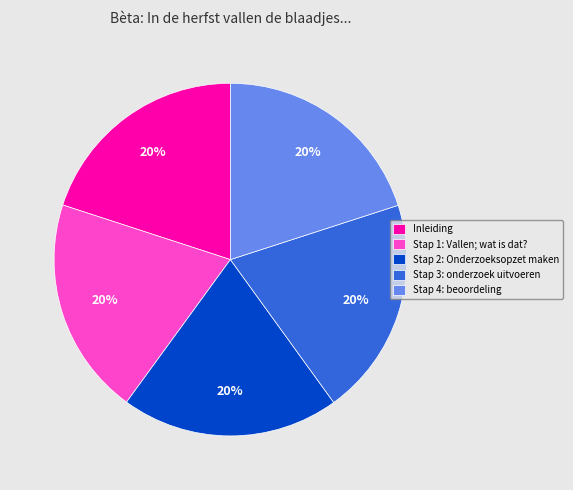

What is the ratio of the value at Stap 1: Vallen; wat is dat? to the value at Stap 2: Onderzoeksopzet maken?

1.0